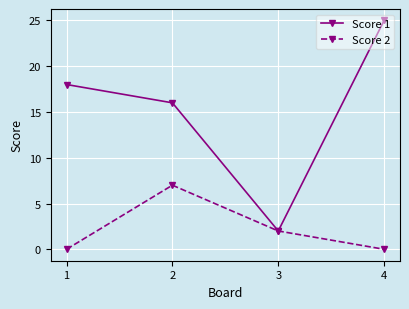

Rank the series at 2 from lowest to highest value.

Score 2, Score 1